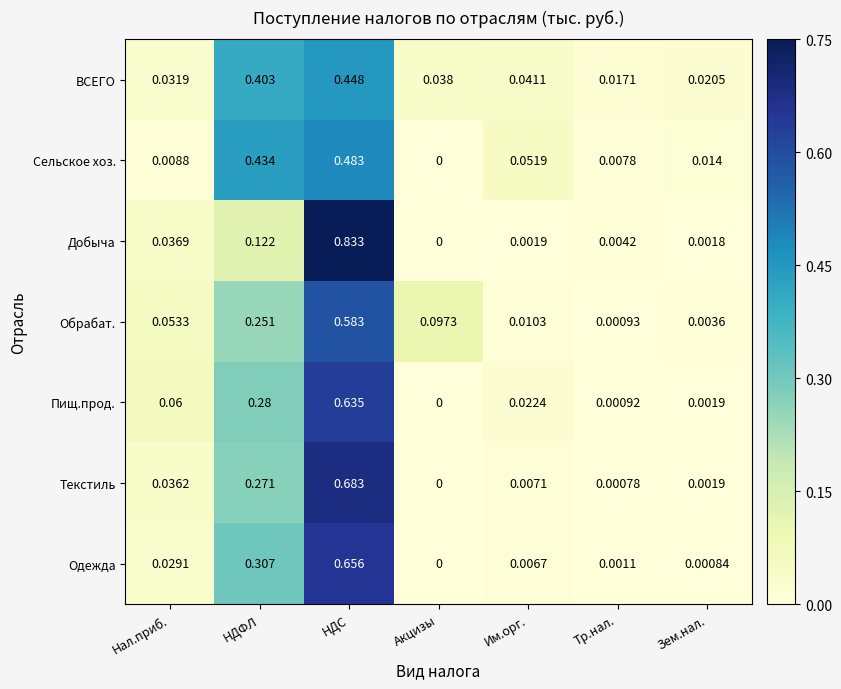

Is the value of Добыча at НДФЛ greater than the value of Одежда at НДС?

No